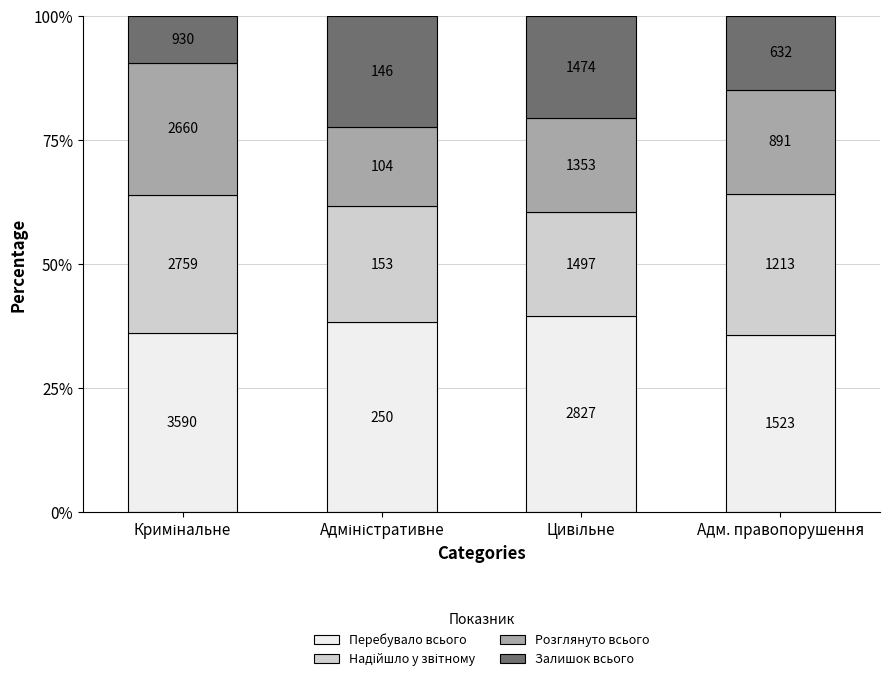

How many bars are there in total?

4